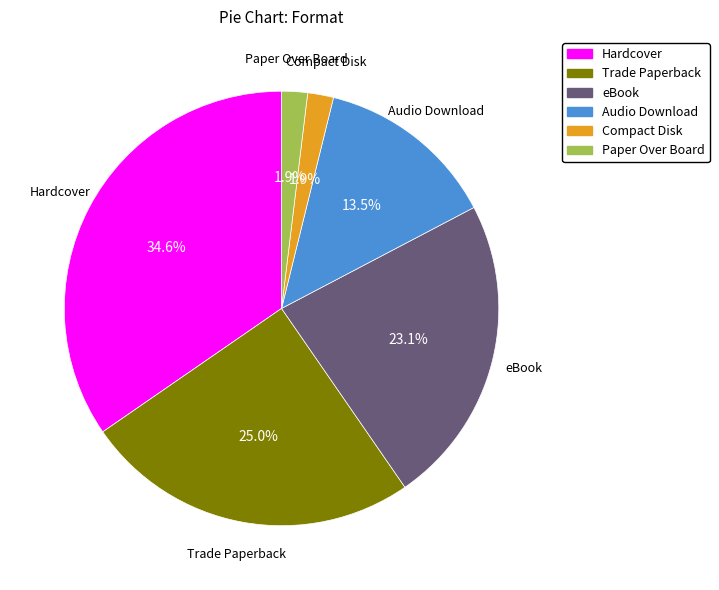

Does Compact Disk represent more than half of the total?

No